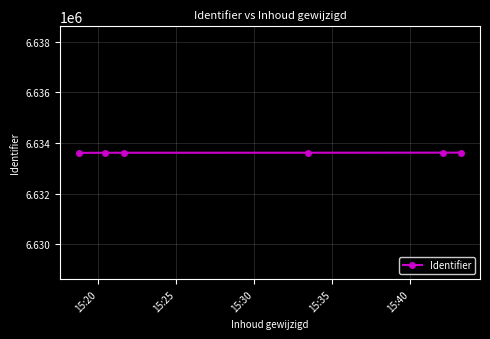

Count the values in the range 6633614 to 6633619.

4